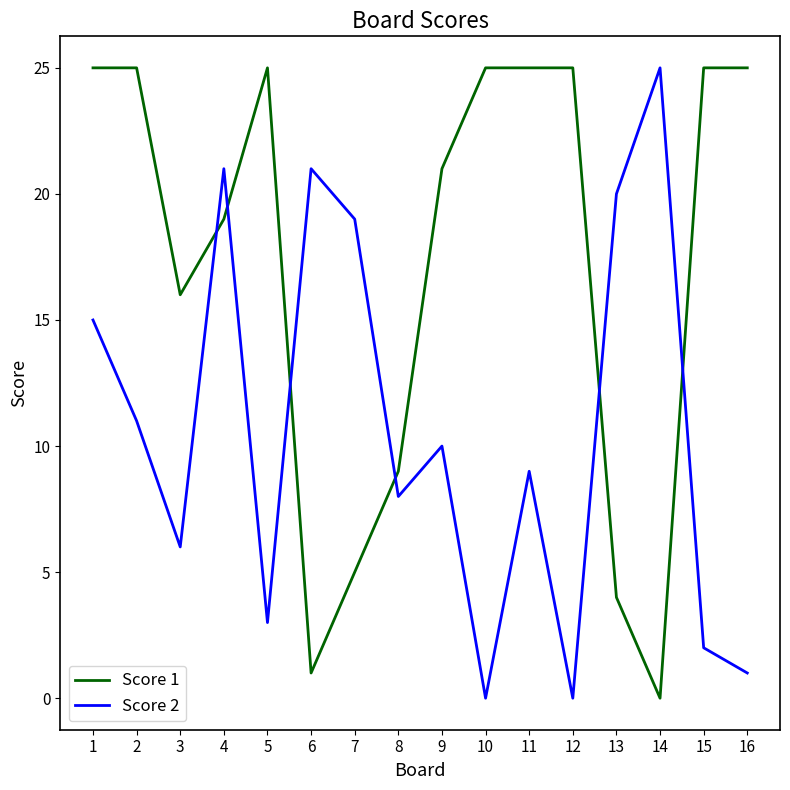

Which series ends up on top after the final intersection of Score 1 and Score 2?

Score 1